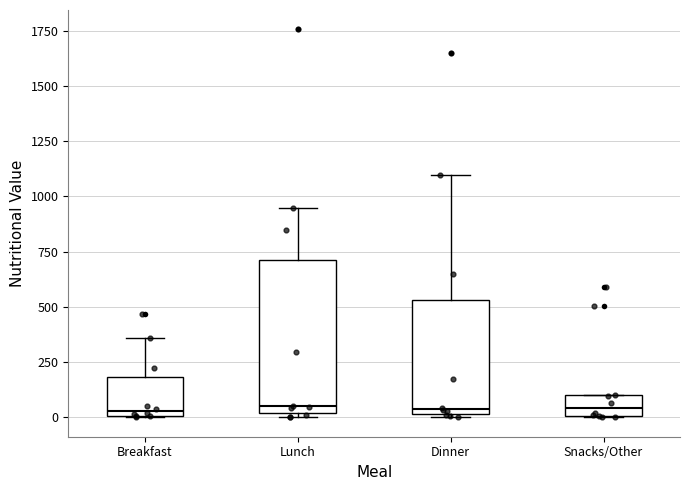

Reading left to right, transcribe this box plot: for each box, give where its median line is, the range the box spans, and where its two whiskers end, as read against the y-axis. The values are not printed on the chart, so give them approximately, as read against the axis.

Breakfast: median 50, box 0 to 200, whiskers 0 to 350
Lunch: median 50, box 0 to 700, whiskers 0 (just below the box's lower edge) to 950
Dinner: median 50, box 0 to 550, whiskers 0 to 1100
Snacks/Other: median 50, box 0 to 100, whiskers 0 to 100